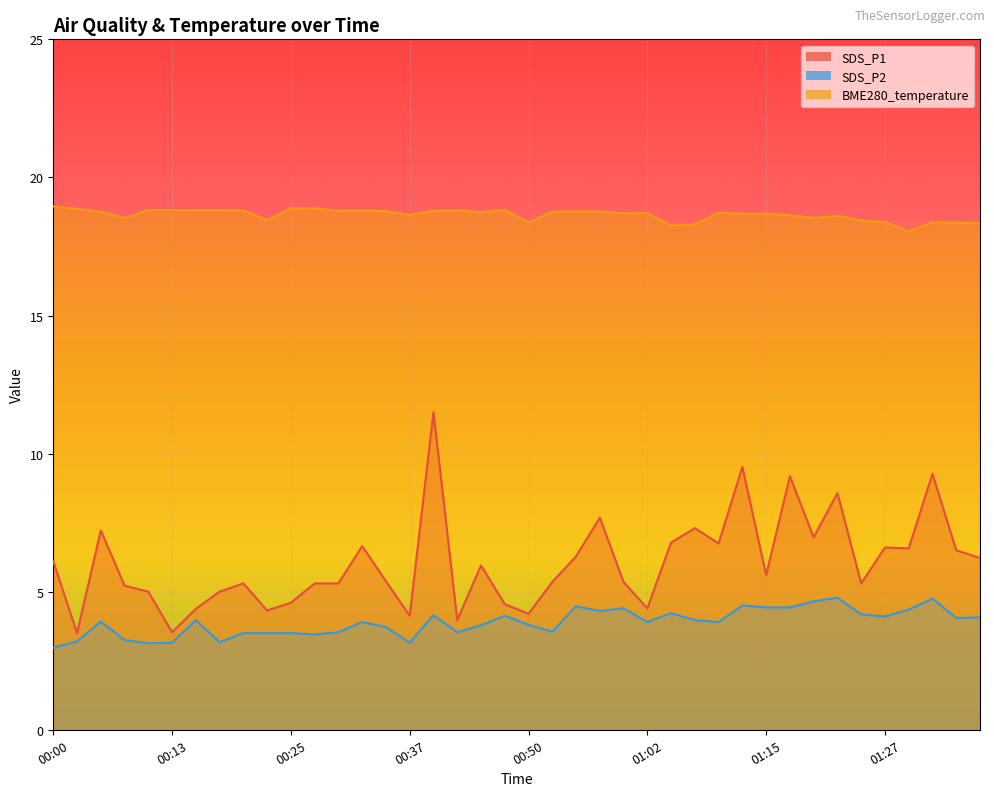

In BME280_temperature, how many points are higher than both neighbors (excluding endpoints)?

8